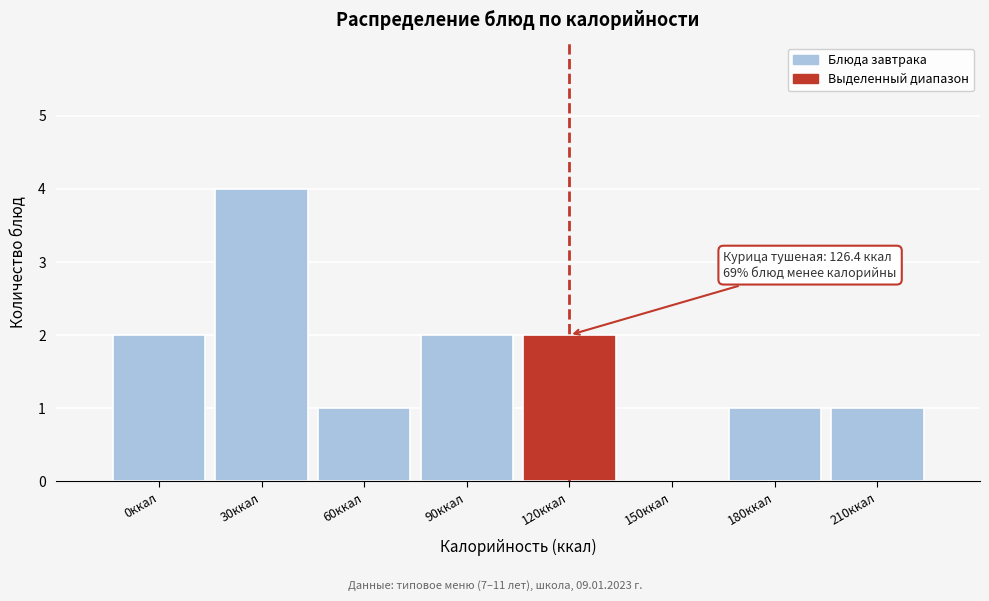

Reading left to right, transcribe all the data shown in this chart.

0ккал=2	30ккал=4	60ккал=1	90ккал=2	120ккал=2	150ккал=0	180ккал=1	210ккал=1